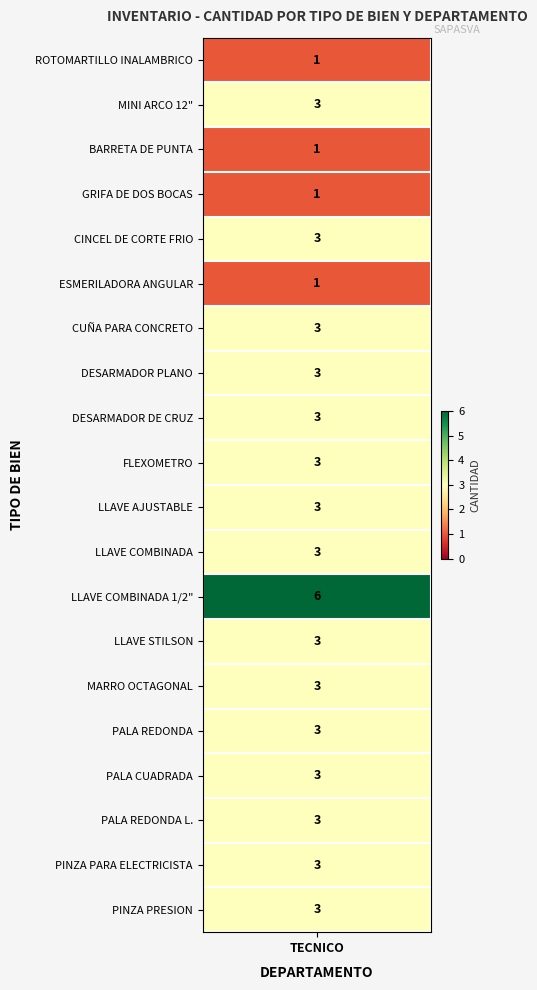

At which label is the value closest to 3?

MINI ARCO 12"